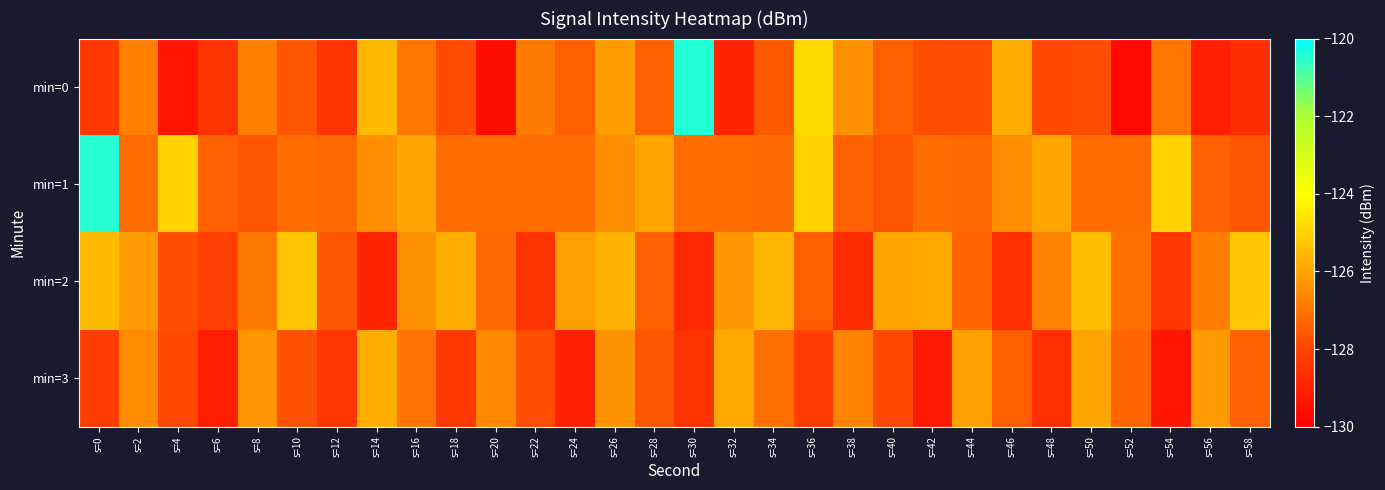

At which category is the sum across all series the highest?

s=0